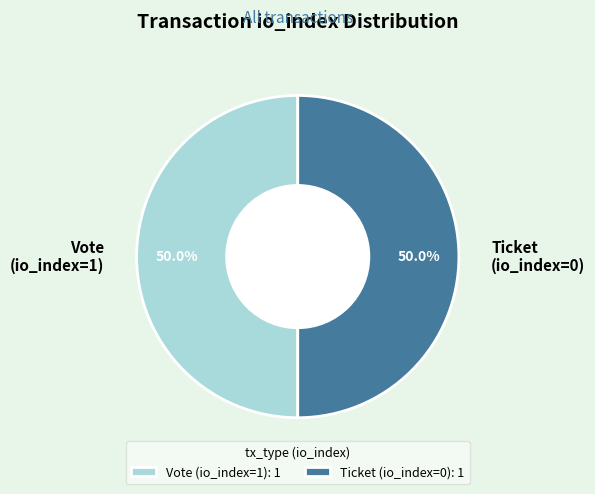

What percentage is NOT represented by Vote (io_index=1)?

50.0%